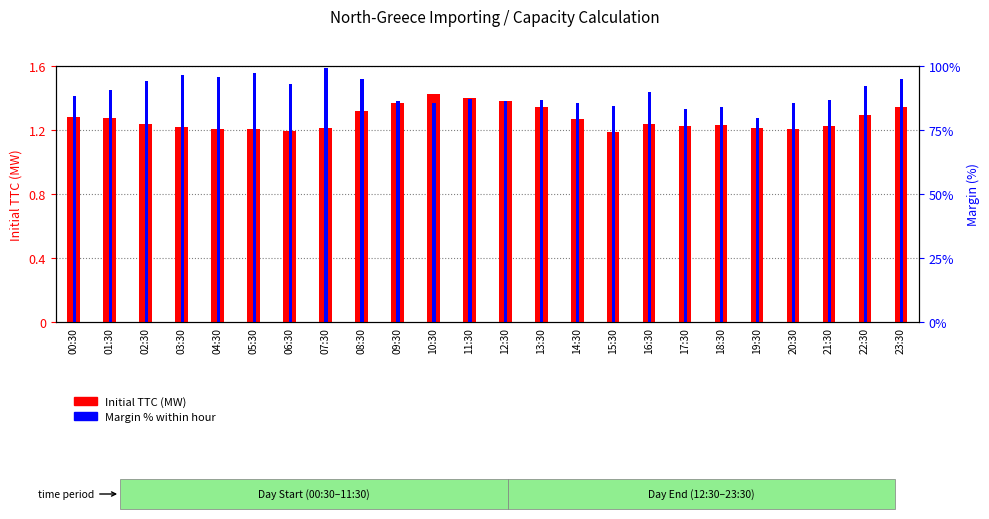

Does the chart contain any negative values?

No